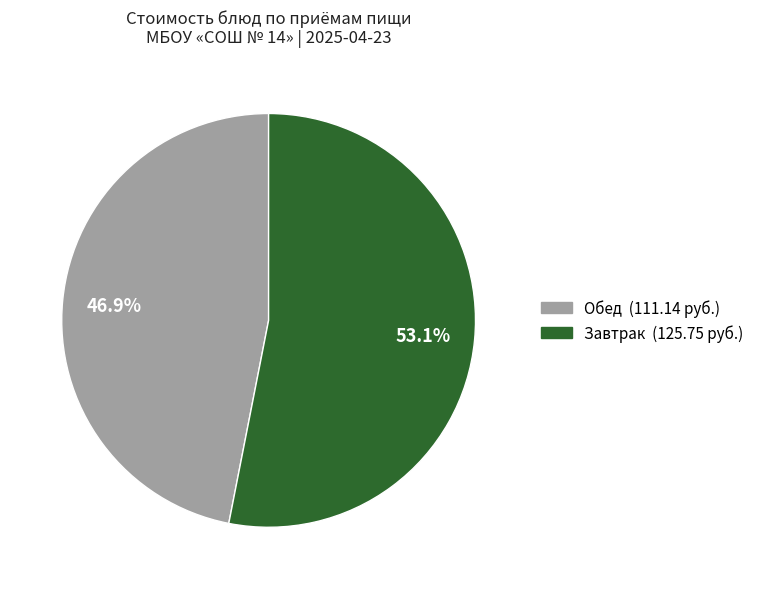

Does any single category account for the majority?

Yes